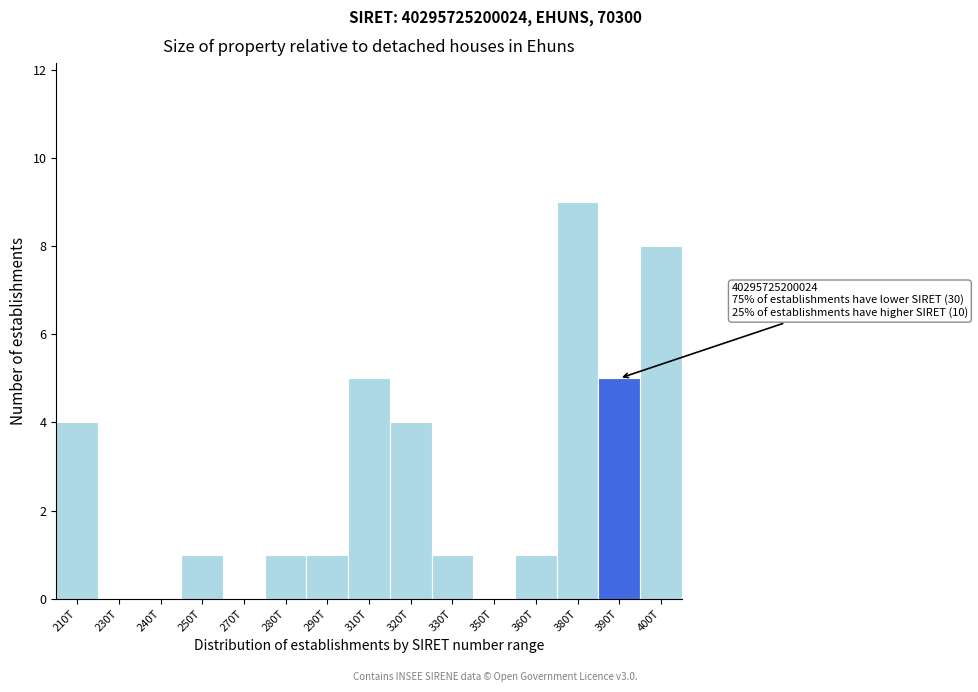

Reading left to right, extract all data points from this chart.

210T=4	230T=0	240T=0	250T=1	270T=0	280T=1	290T=1	310T=5	320T=4	330T=1	350T=0	360T=1	380T=9	390T=5	400T=8